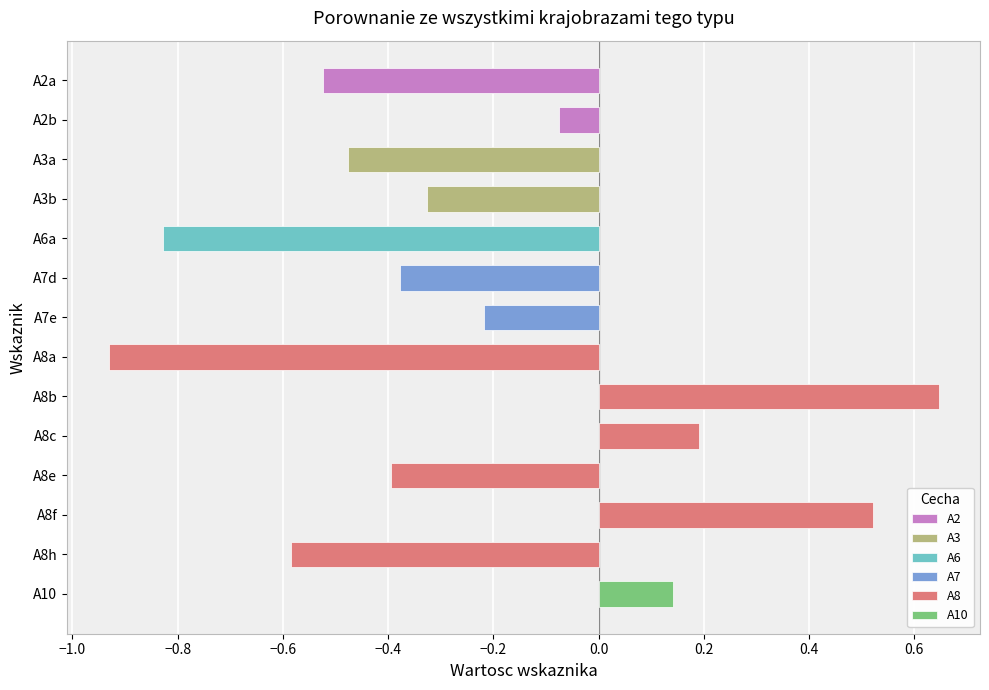

Reading left to right, transcribe all the data shown in this chart.

A2a=-0.5	A2b=-0.1	A3a=-0.5	A3b=-0.3	A6a=-0.8	A7d=-0.4	A7e=-0.2	A8a=-0.9	A8b=0.6	A8c=0.2	A8e=-0.4	A8f=0.5	A8h=-0.6	A10=0.1